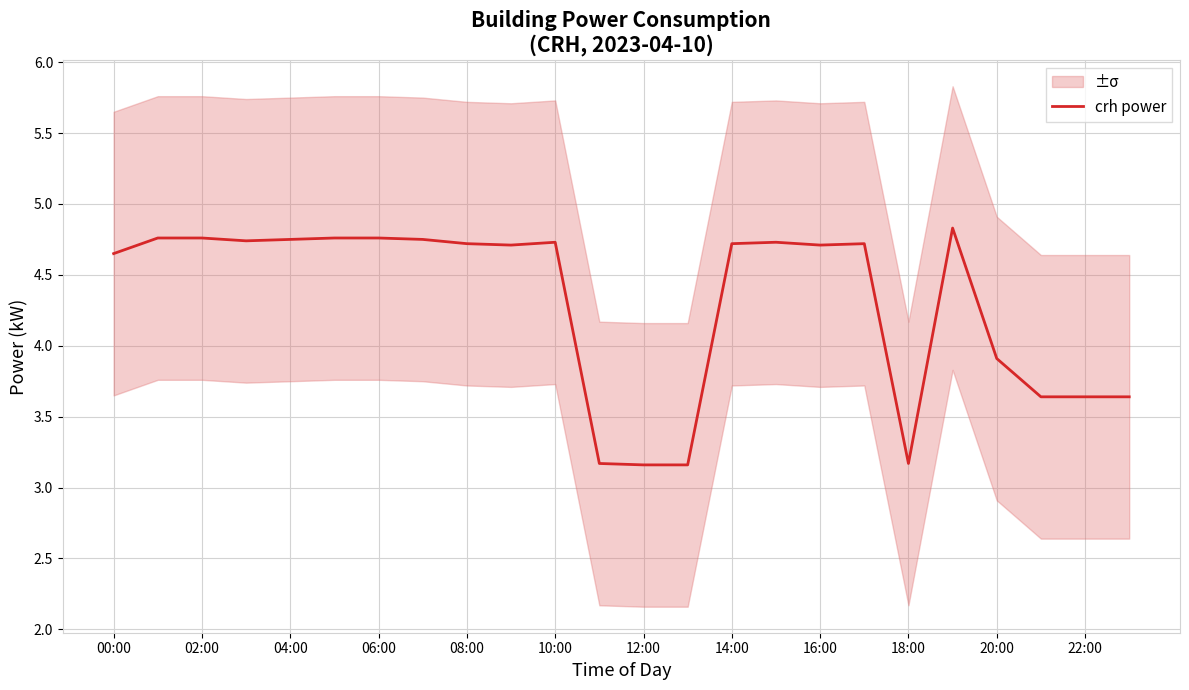

Is this an area chart (filled region under the line)?

No